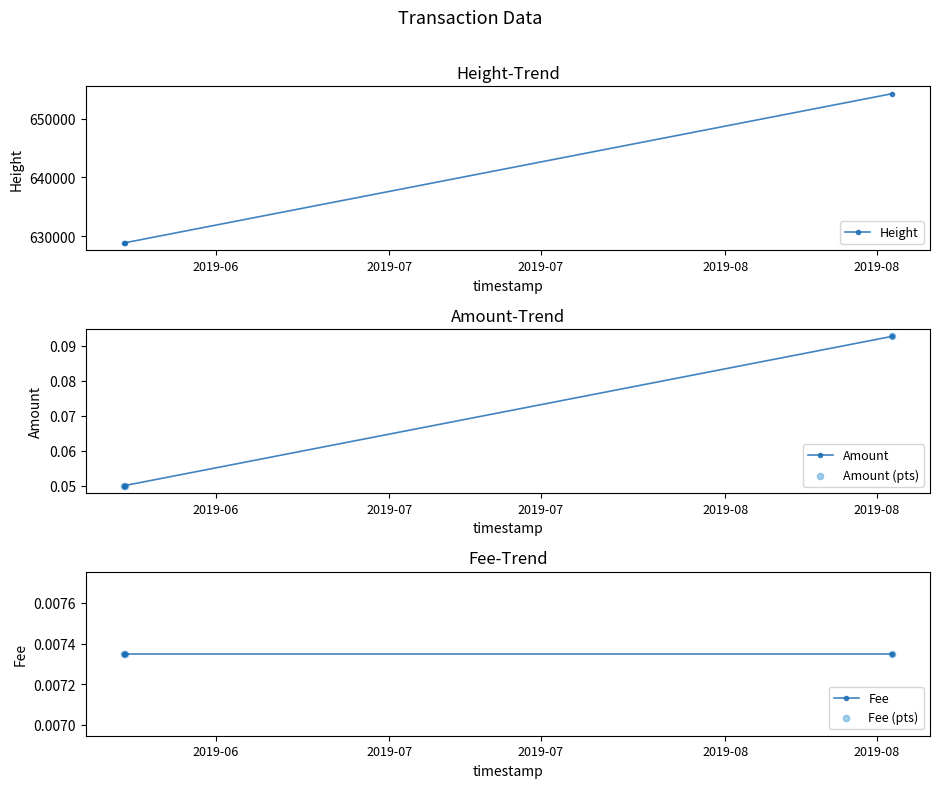

Which series has the largest total across all categories?

Height